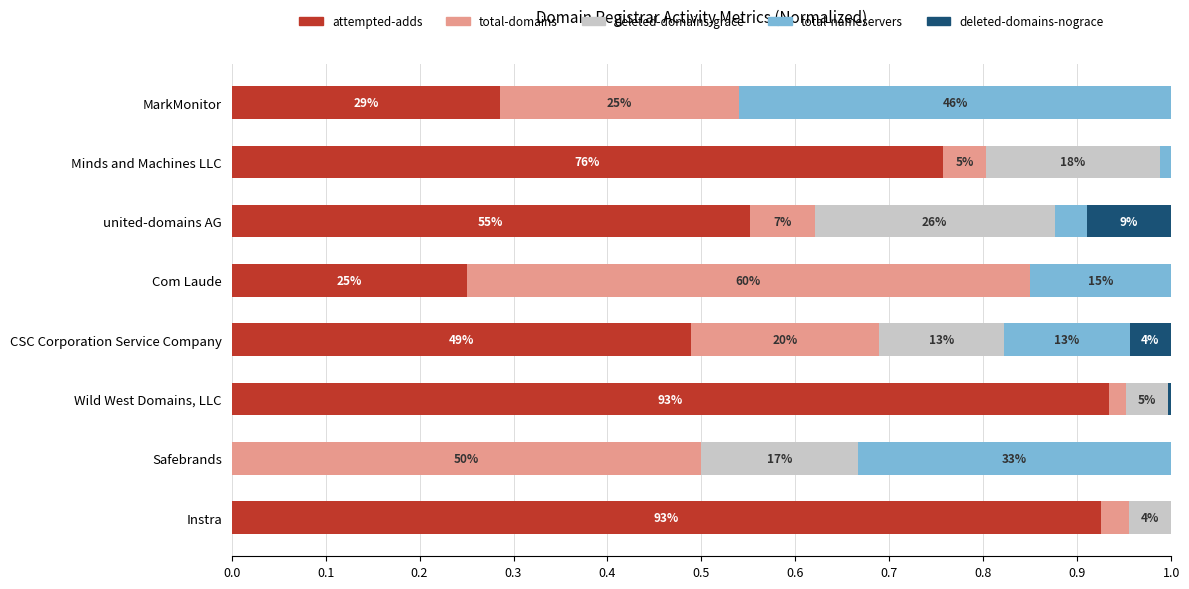

What are all the series names shown in the legend?

attempted-adds, total-domains, deleted-domains-grace, total-nameservers, deleted-domains-nograce